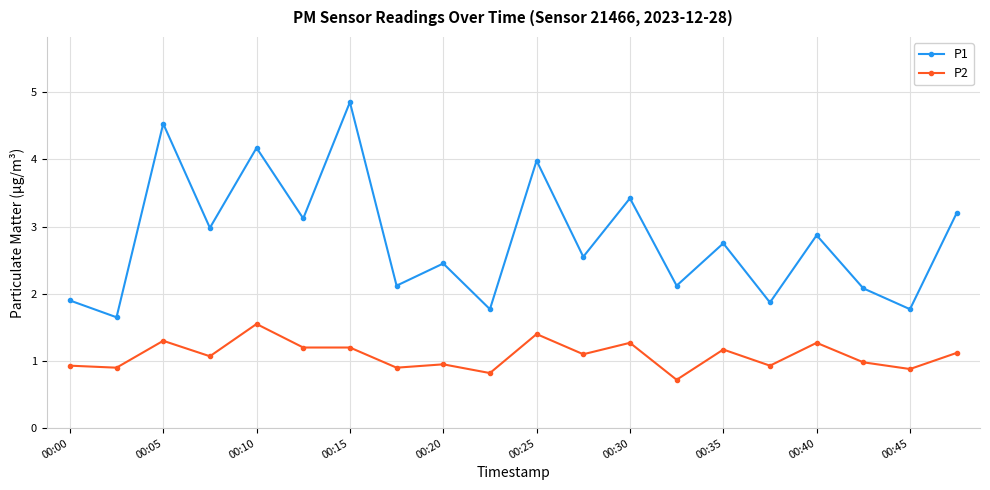

True or false: P2 and P1 cross at least once.

False